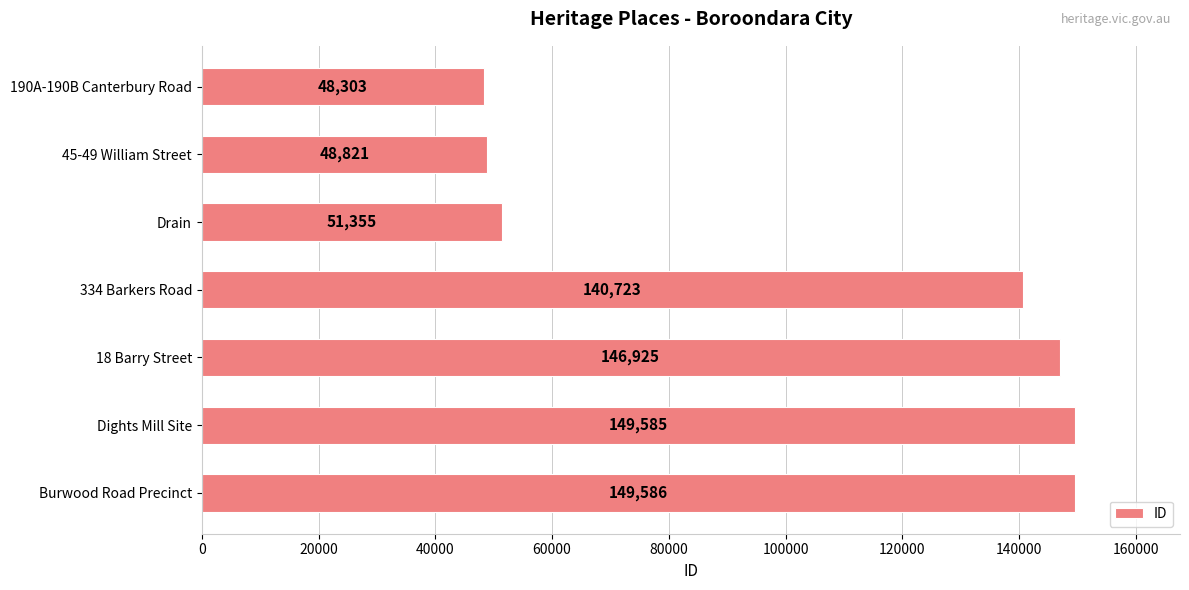

True or false: the data shows 81749 at Drain.

False